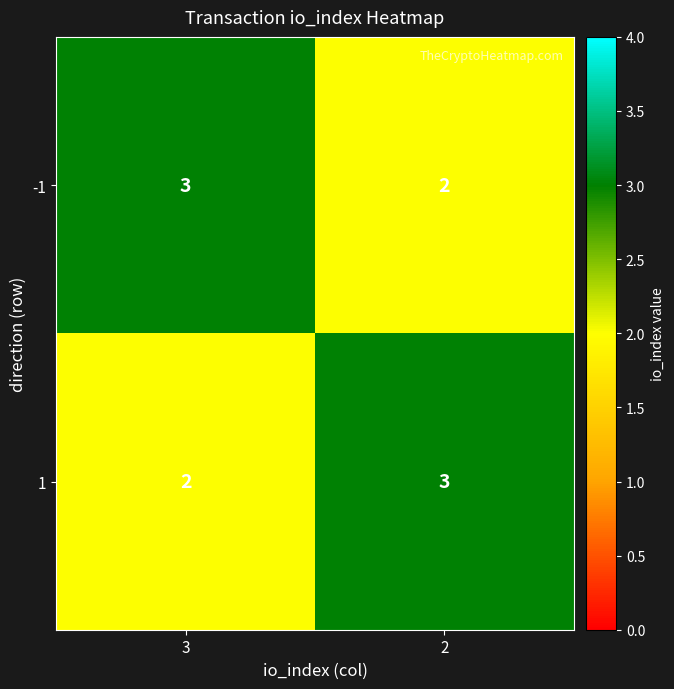

At which label does -1 reach its peak?

3